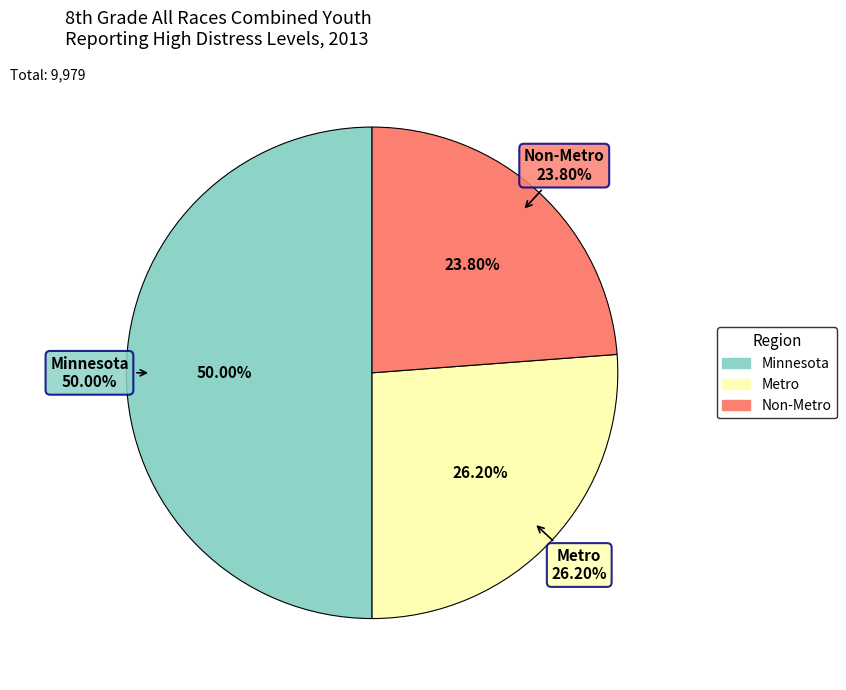

To the nearest percent, what portion does Minnesota represent?

50%